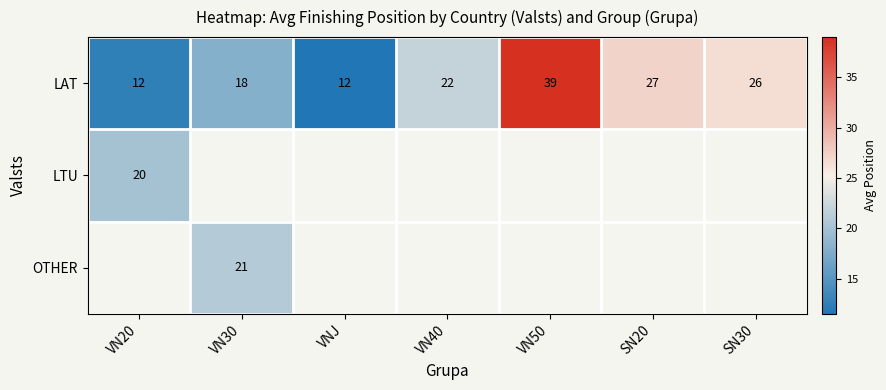

What is the sum of all LAT values?

156.0